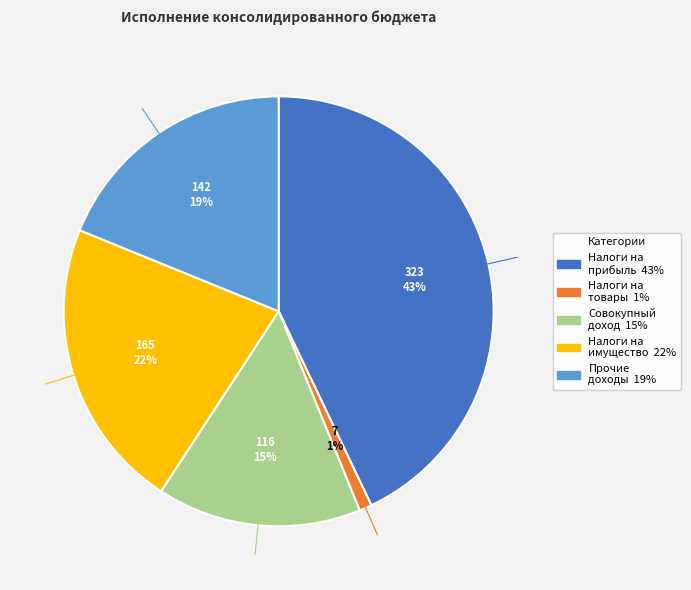

How many slices are in this pie chart?

5